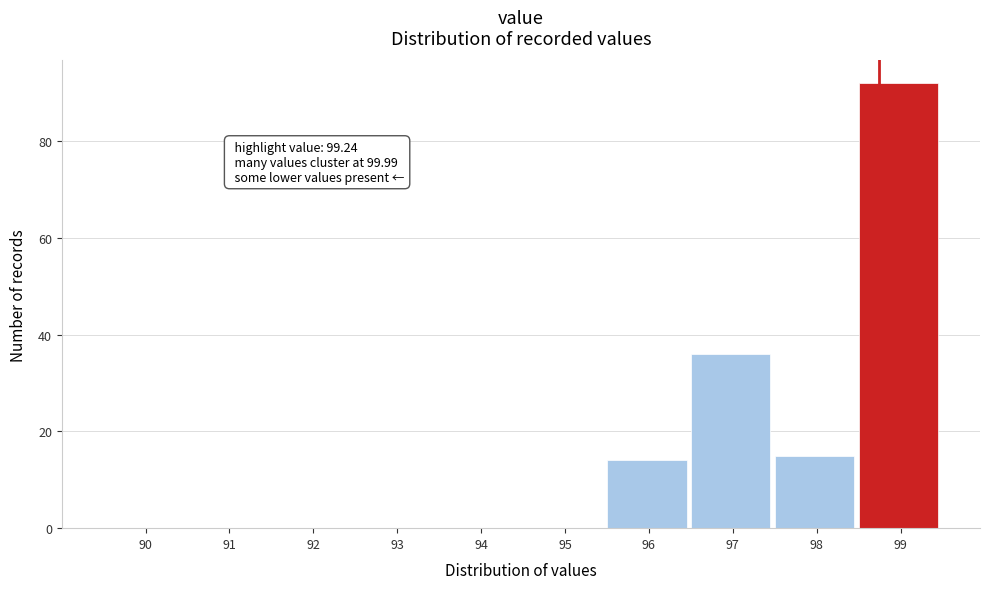

Reading right to left, transcribe all the data shown in this chart.

99=92	98=15	97=36	96=14	95=0	94=0	93=0	92=0	91=0	90=0